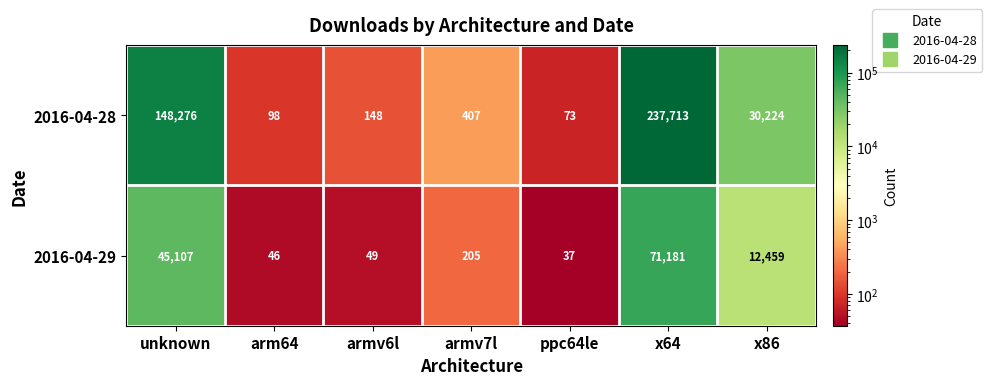

What is the sum of the 2016-04-28 values at ppc64le and x64?

237786